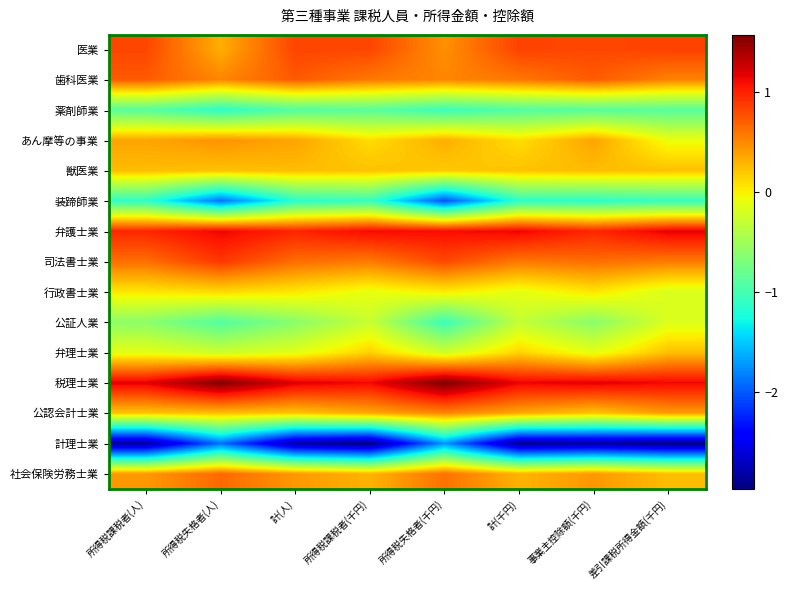

At 所得税課税者(千円), list the series in order from largest to smallest.

税理士業, 弁護士業, 医業, 歯科医業, 司法書士業, 公認会計士業, 社会保険労務士業, 獣医業, 弁理士業, あん摩等の事業, 行政書士業, 公証人業, 薬剤師業, 装蹄師業, 計理士業